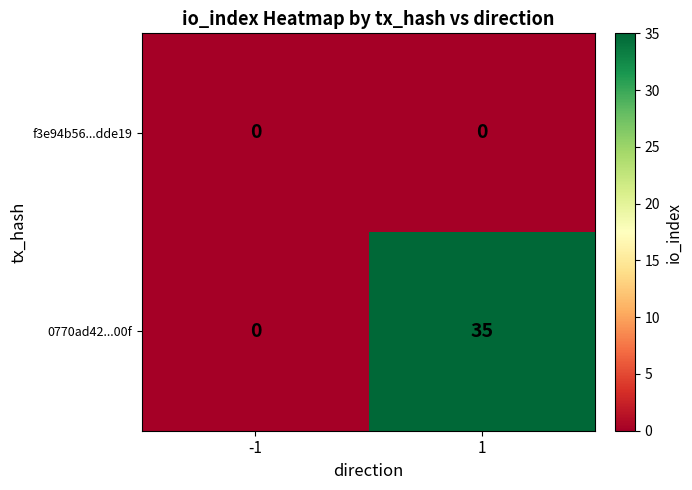

Which series has the widest spread of values?

0770ad42...00f